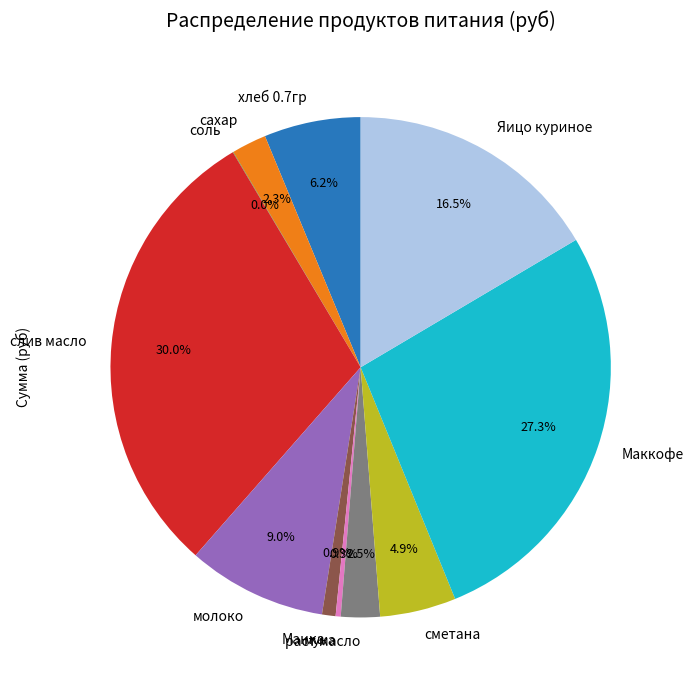

Do раст масло and мука together represent more than half of the pie?

No